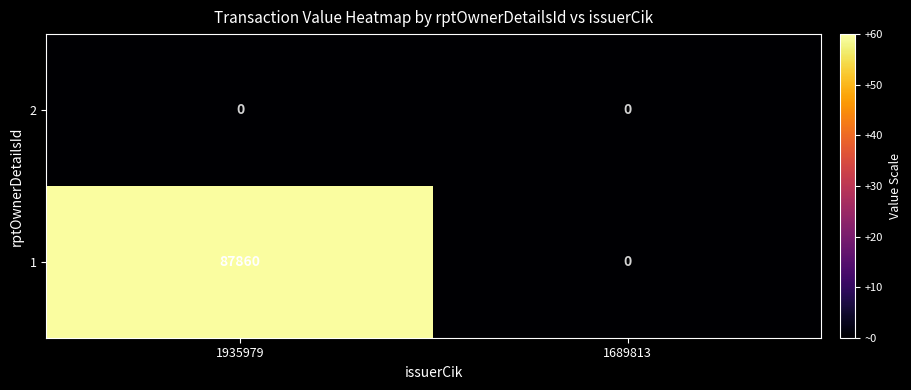

List the series in order of their peak value, highest first.

1, 2